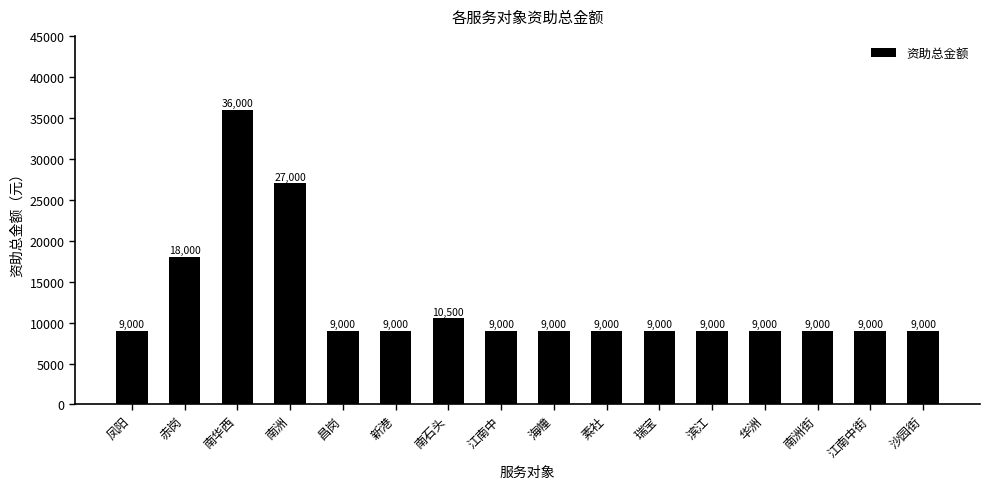

What is the smallest value displayed?

9000